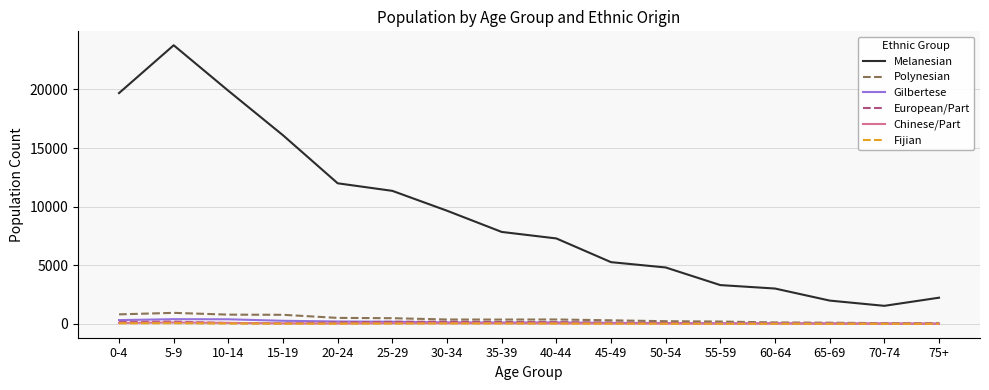

True or false: Fijian and Melanesian cross at least once.

False